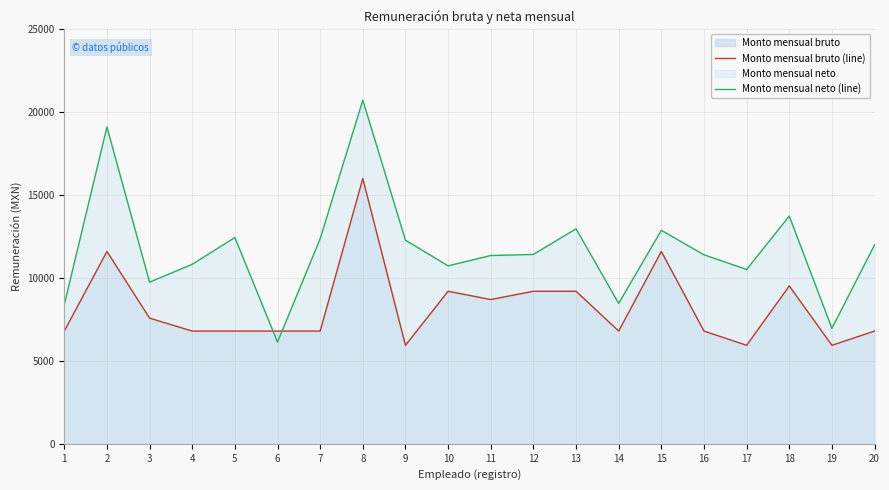

How many intersections are there between Monto mensual neto (line) and Monto mensual bruto (line)?

2